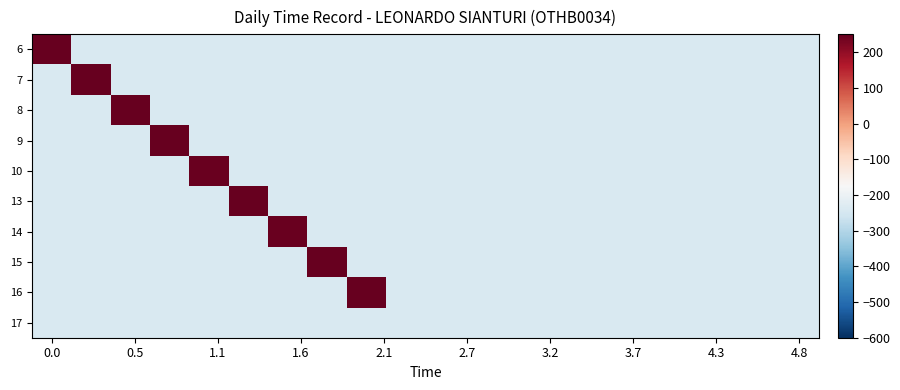

Reading left to right, extract all data points from this chart.

6: 259.2	-240.0	-240.0	-240.0	-240.0	-240.0	-240.0	-240.0	-240.0	-240.0	-240.0	-240.0	-240.0	-240.0	-240.0	-240.0	-240.0	-240.0	-240.0	-240.0
7: -240.0	278.8	-240.0	-240.0	-240.0	-240.0	-240.0	-240.0	-240.0	-240.0	-240.0	-240.0	-240.0	-240.0	-240.0	-240.0	-240.0	-240.0	-240.0	-240.0
8: -240.0	-240.0	247.2	-240.0	-240.0	-240.0	-240.0	-240.0	-240.0	-240.0	-240.0	-240.0	-240.0	-240.0	-240.0	-240.0	-240.0	-240.0	-240.0	-240.0
9: -240.0	-240.0	-240.0	335.2	-240.0	-240.0	-240.0	-240.0	-240.0	-240.0	-240.0	-240.0	-240.0	-240.0	-240.0	-240.0	-240.0	-240.0	-240.0	-240.0
10: -240.0	-240.0	-240.0	-240.0	245.2	-240.0	-240.0	-240.0	-240.0	-240.0	-240.0	-240.0	-240.0	-240.0	-240.0	-240.0	-240.0	-240.0	-240.0	-240.0
13: -240.0	-240.0	-240.0	-240.0	-240.0	319.6	-240.0	-240.0	-240.0	-240.0	-240.0	-240.0	-240.0	-240.0	-240.0	-240.0	-240.0	-240.0	-240.0	-240.0
14: -240.0	-240.0	-240.0	-240.0	-240.0	-240.0	244.8	-240.0	-240.0	-240.0	-240.0	-240.0	-240.0	-240.0	-240.0	-240.0	-240.0	-240.0	-240.0	-240.0
15: -240.0	-240.0	-240.0	-240.0	-240.0	-240.0	-240.0	255.2	-240.0	-240.0	-240.0	-240.0	-240.0	-240.0	-240.0	-240.0	-240.0	-240.0	-240.0	-240.0
16: -240.0	-240.0	-240.0	-240.0	-240.0	-240.0	-240.0	-240.0	247.2	-240.0	-240.0	-240.0	-240.0	-240.0	-240.0	-240.0	-240.0	-240.0	-240.0	-240.0
17: -240.0	-240.0	-240.0	-240.0	-240.0	-240.0	-240.0	-240.0	-240.0	-240.0	-240.0	-240.0	-240.0	-240.0	-240.0	-240.0	-240.0	-240.0	-240.0	-240.0